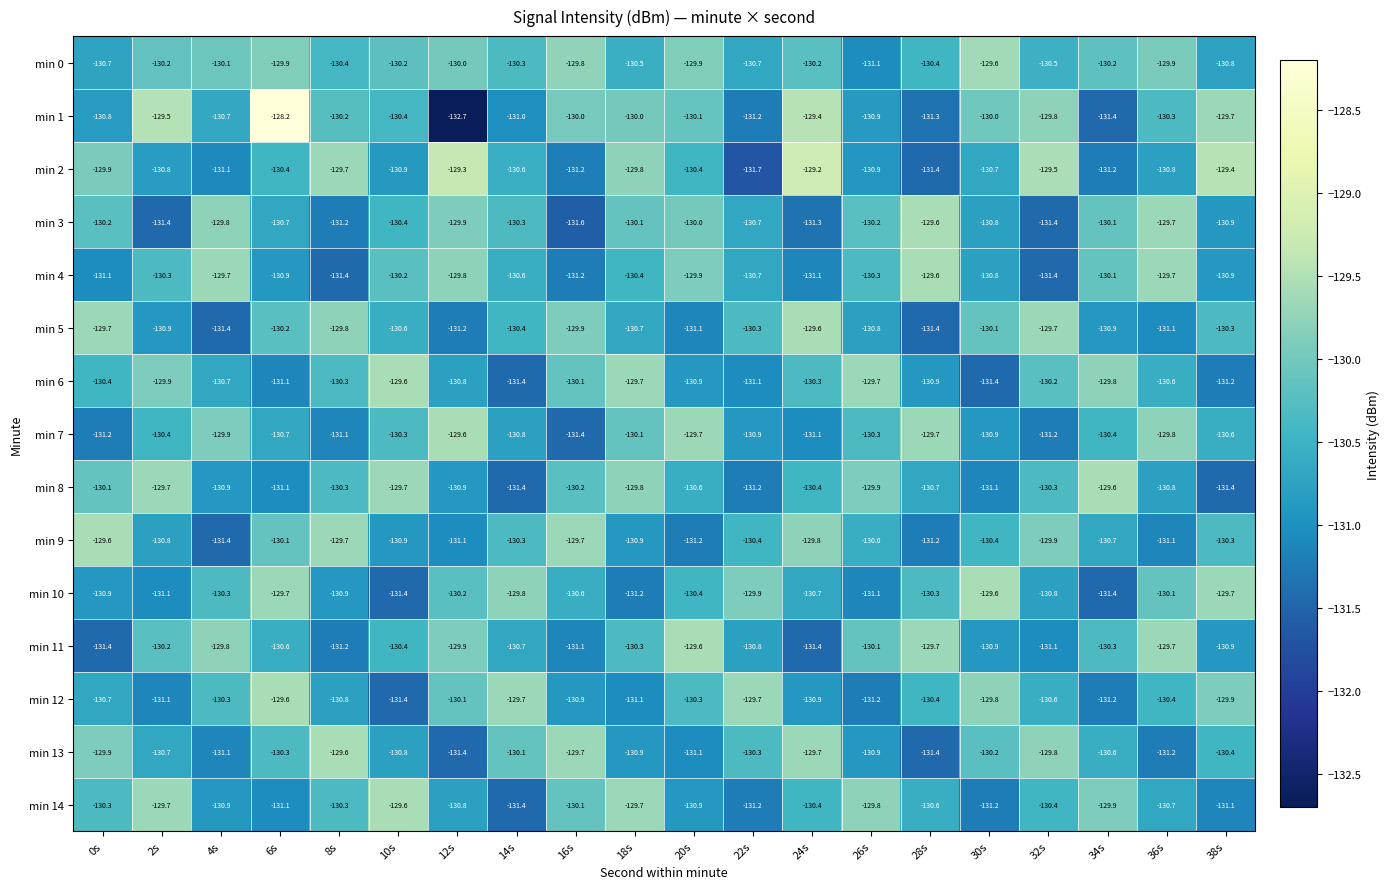

Count the number of categories in the chart.

20